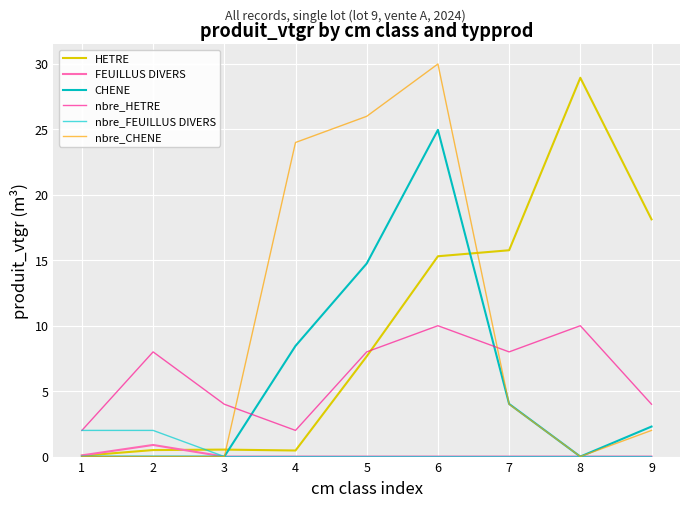

What is the total value across all series at 6?

80.3